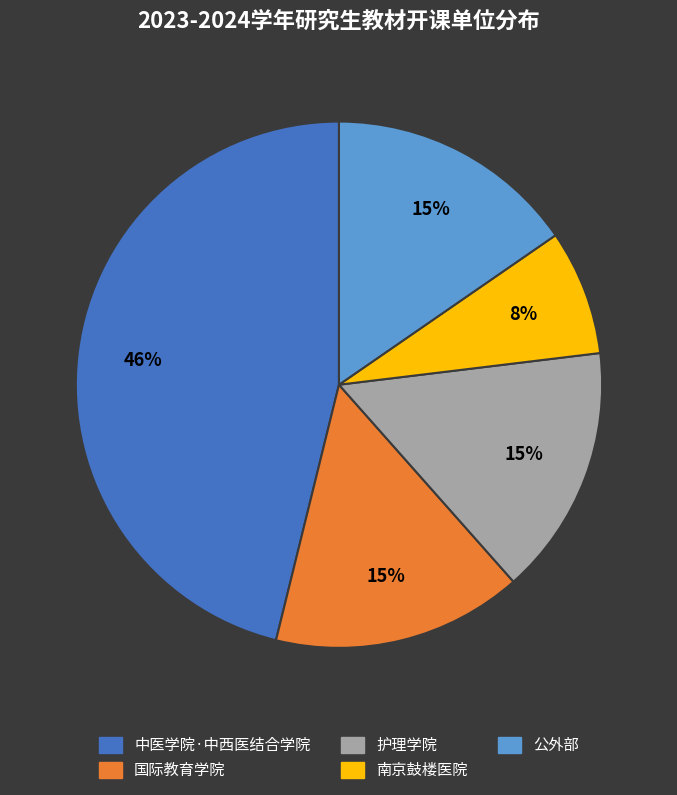

Approximately how many times larger is the value at 公外部 compared to 国际教育学院?

1.0